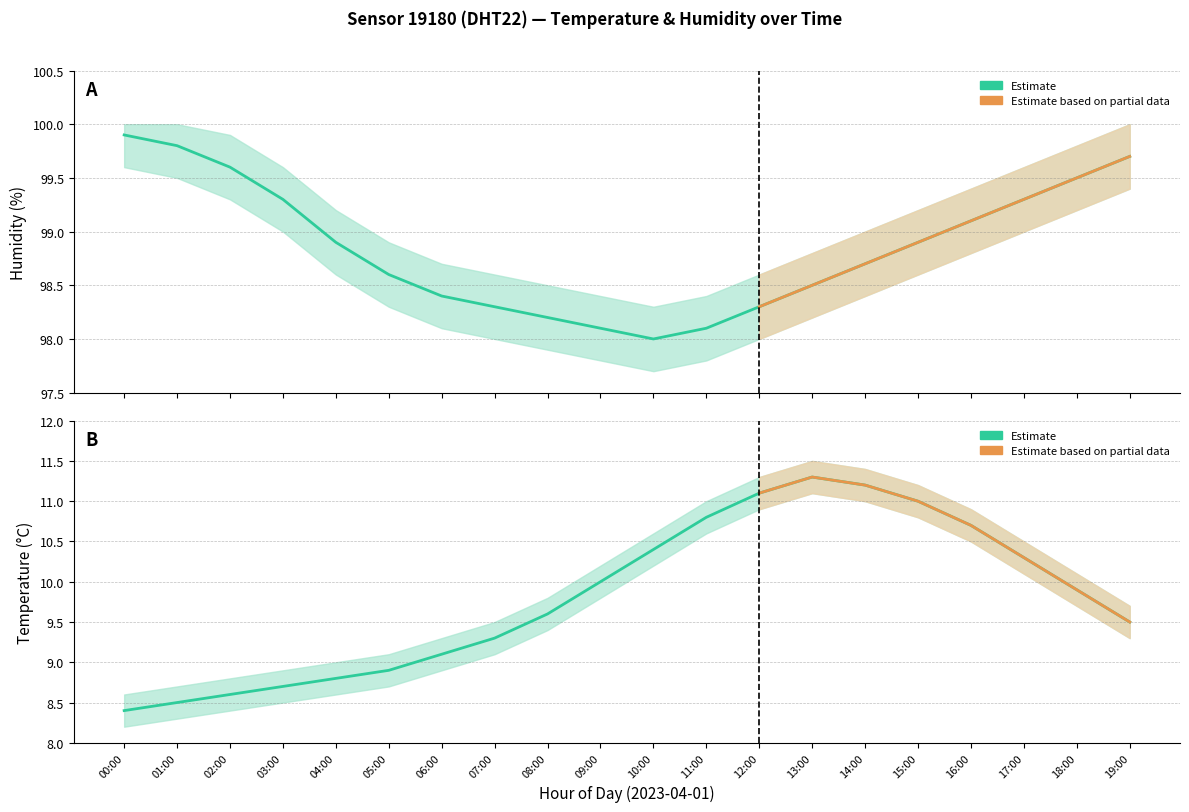

What is the label of the 20th point from the left?

19:00